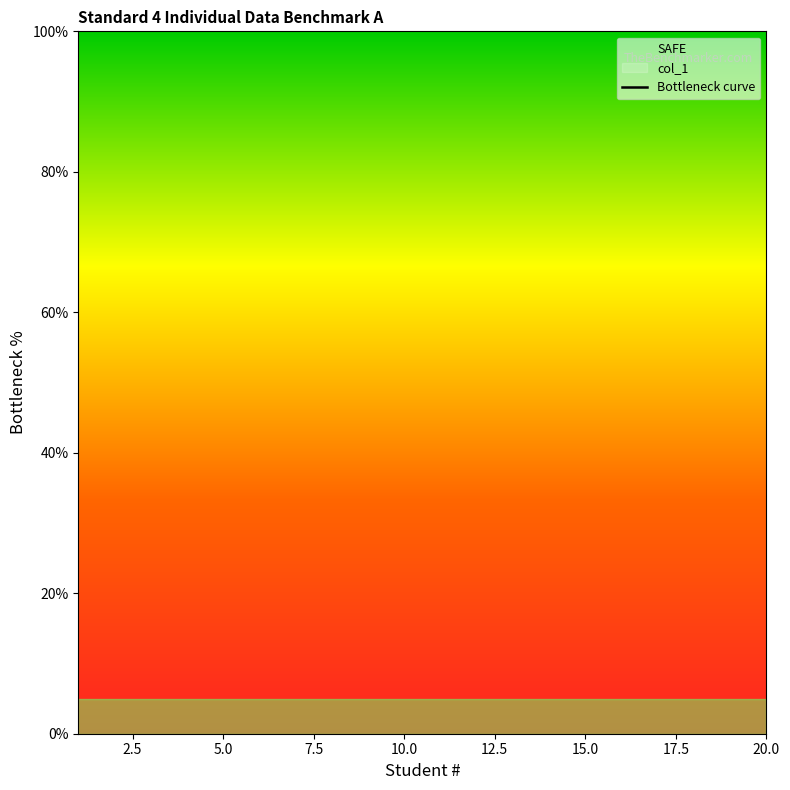

True or false: the data has more than 0 interior local peaks.

False